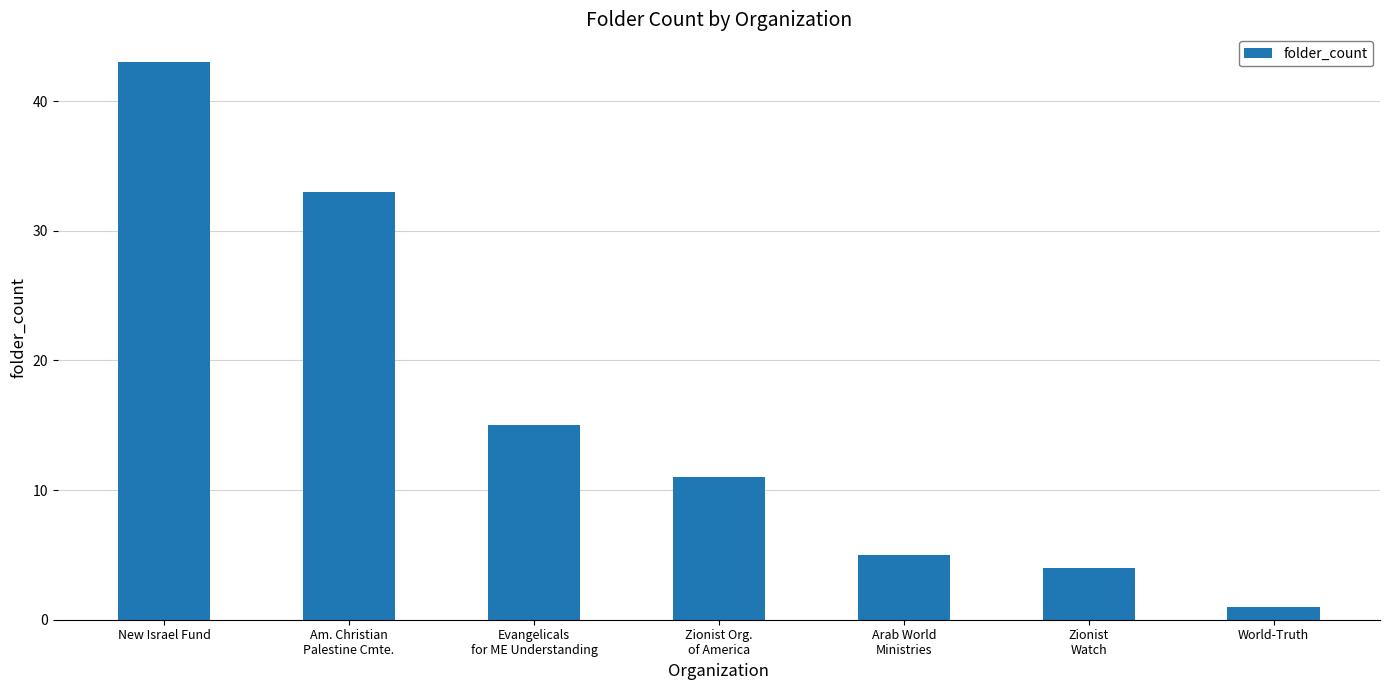

List the labels in order of value, smallest first.

World-Truth, Zionist
Watch, Arab World
Ministries, Zionist Org.
of America, Evangelicals
for ME Understanding, Am. Christian
Palestine Cmte., New Israel Fund